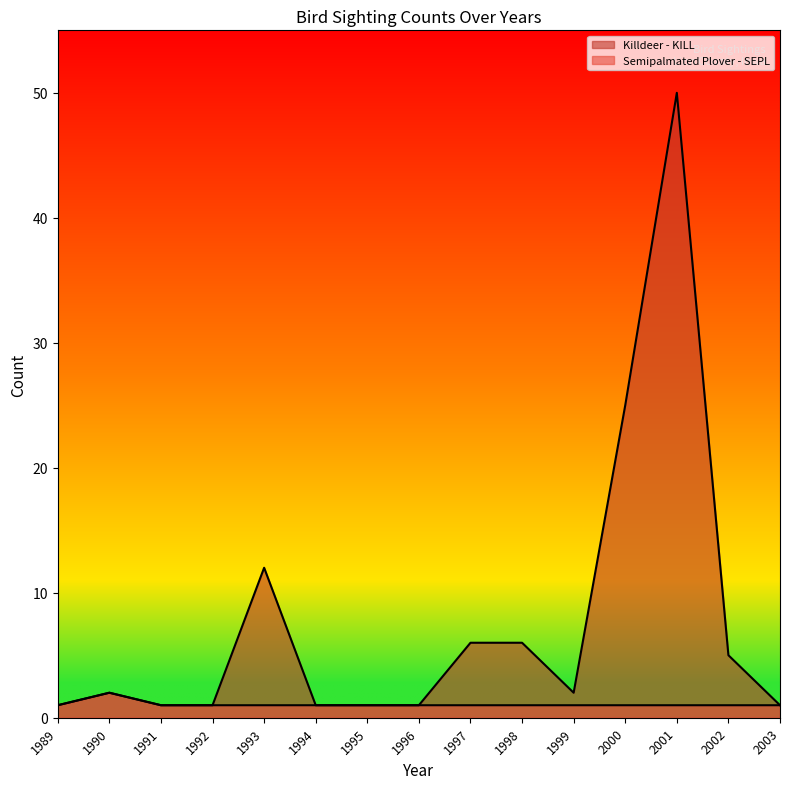

Reading left to right, transcribe all the data shown in this chart.

Semipalmated Plover - SEPL: 1	2	1	1	1	1	1	1	1	1	1	1	1	1	1
Killdeer - KILL: 1	2	1	1	12	1	1	1	6	6	2	25	50	5	1